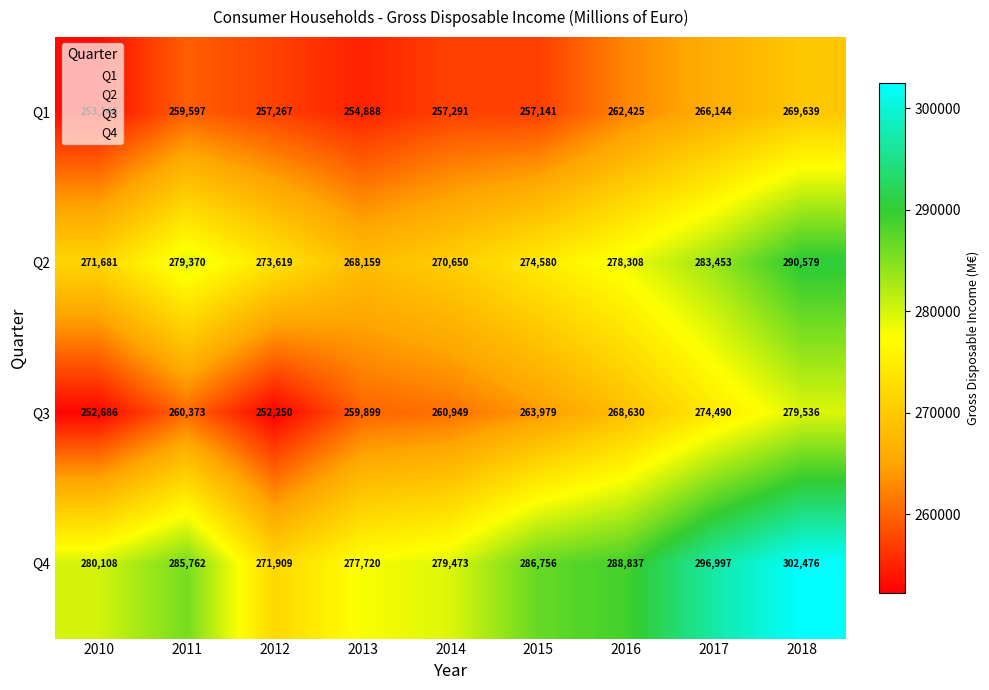

Which series changed the most between 2016 and 2017?

Q4